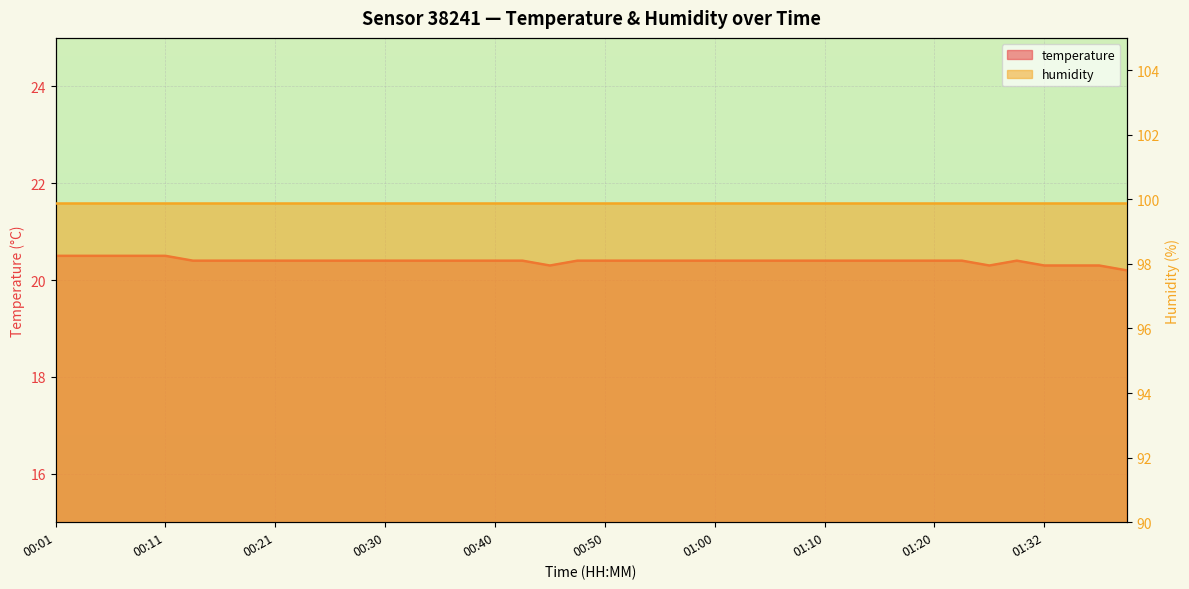

True or false: there are more than 1 points higher than both neighbors.

False